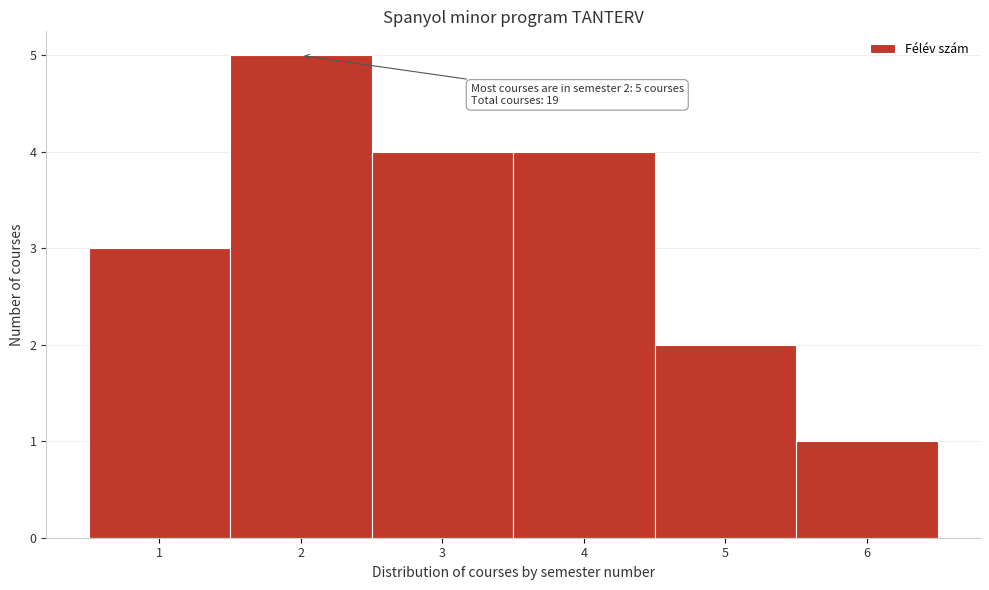

Over which range of the x-axis is the bar tallest?

1.5 to 2.5